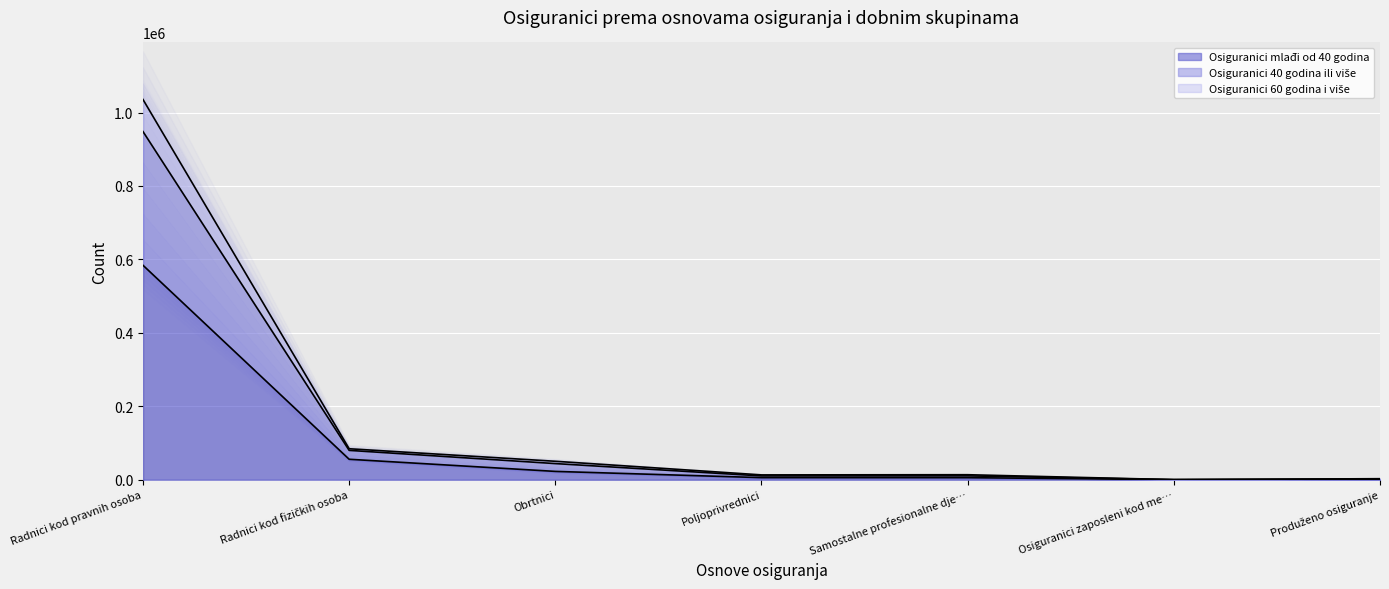

What is the total value across all series at Radnici kod pravnih osoba?

2567773